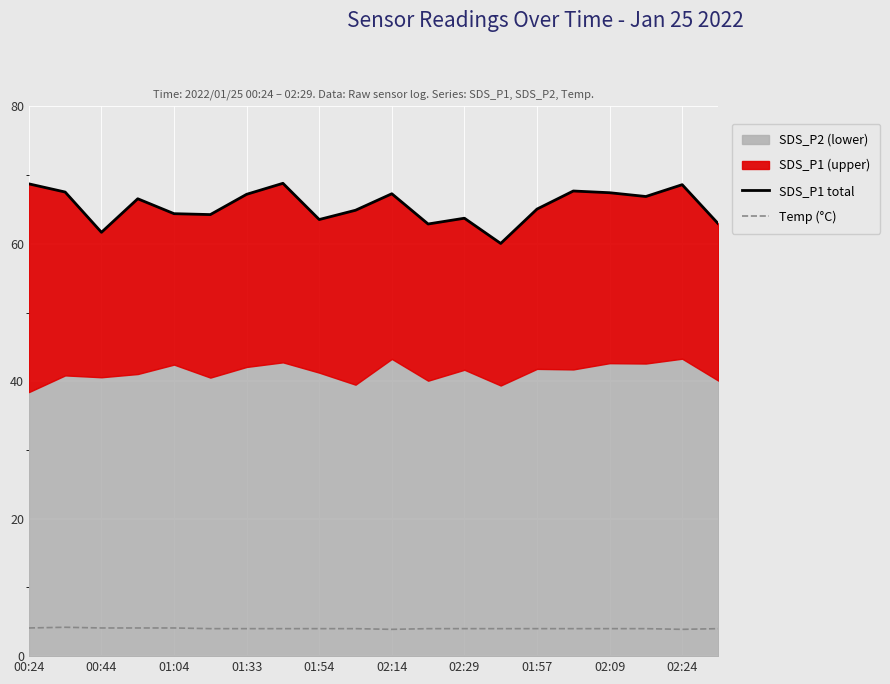

What is the maximum value for Temp (°C)?

4.2